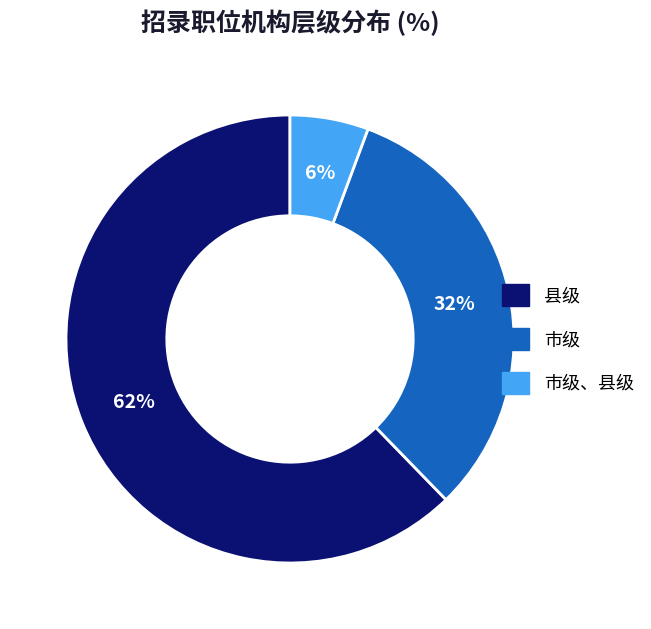

Is the sum of 市级、县级 and 市级 greater than half?

No